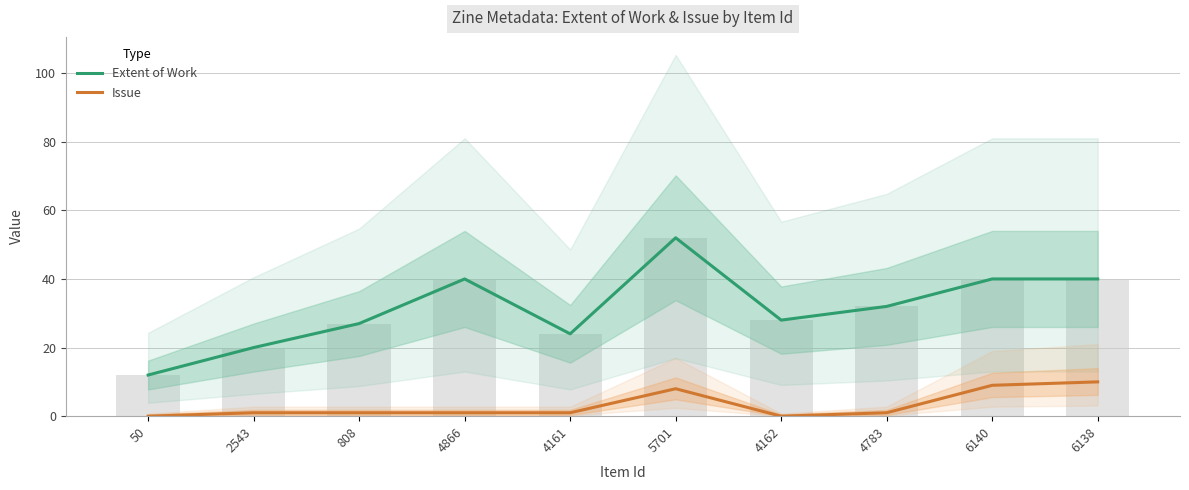

Does the chart contain stacked bars?

No